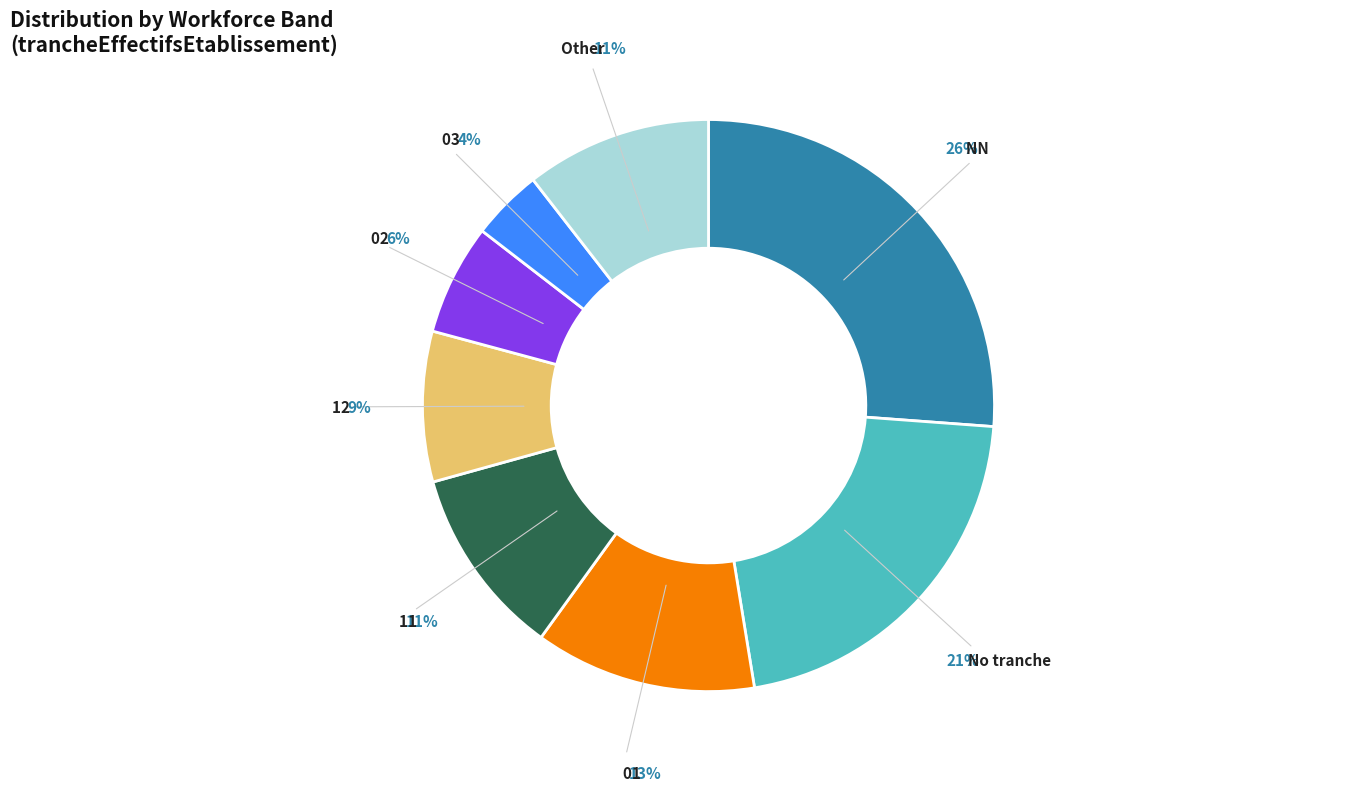

To the nearest percent, what is the difference between the largest and smallest slice percentages?

22%